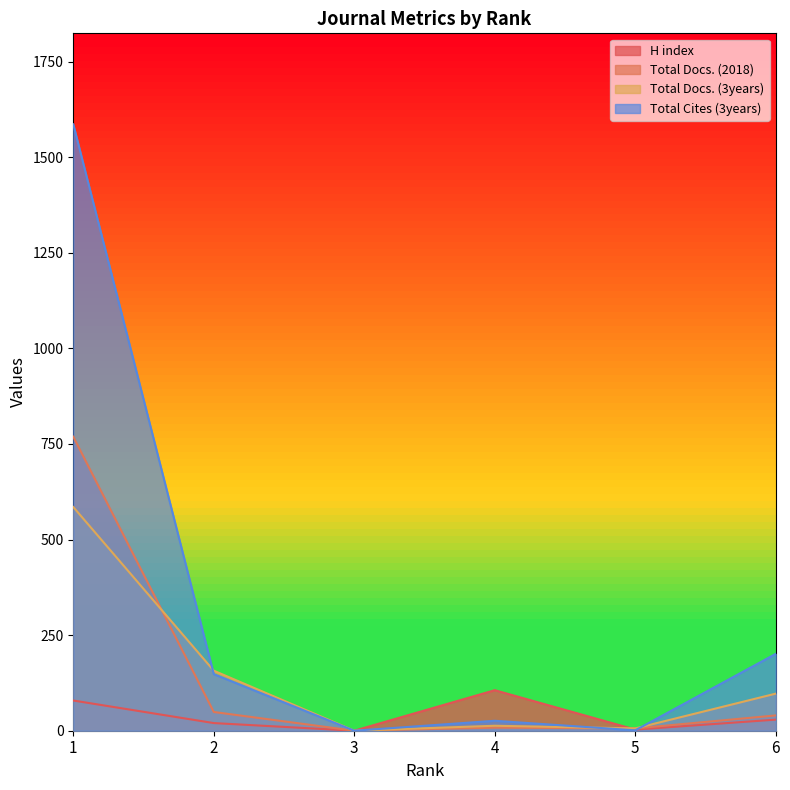

True or false: Total Docs. (2018) has more than 1 interior local peaks.

False